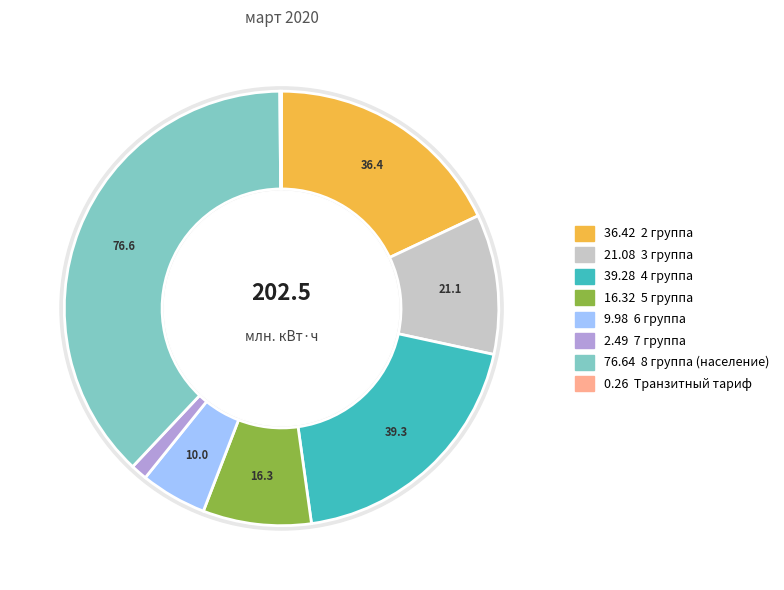

Is there a majority slice in this chart?

No